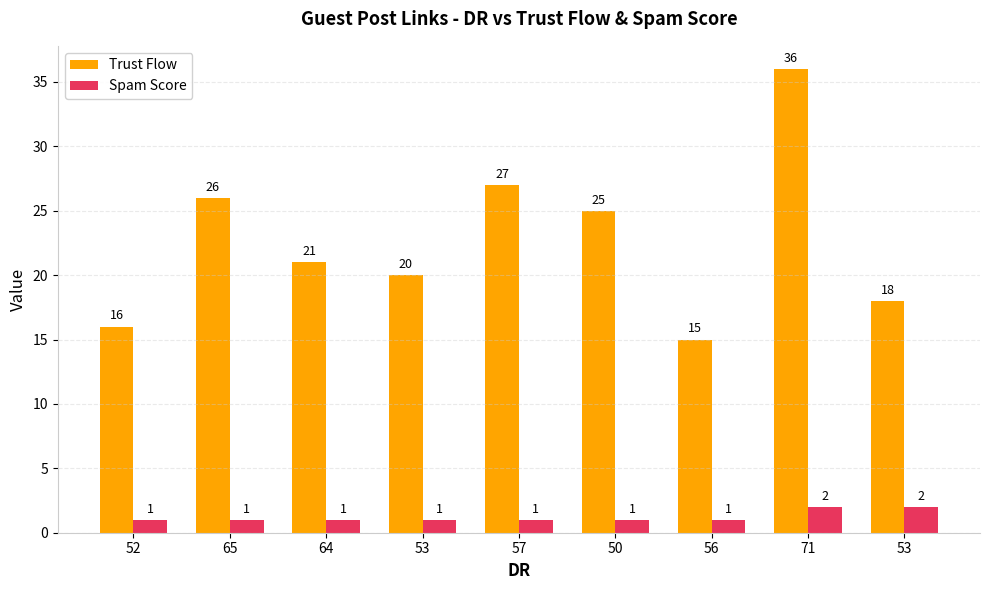

Reading left to right, extract all data points from this chart.

Trust Flow: 16	26	21	20	27	25	15	36	18
Spam Score: 1	1	1	1	1	1	1	2	2